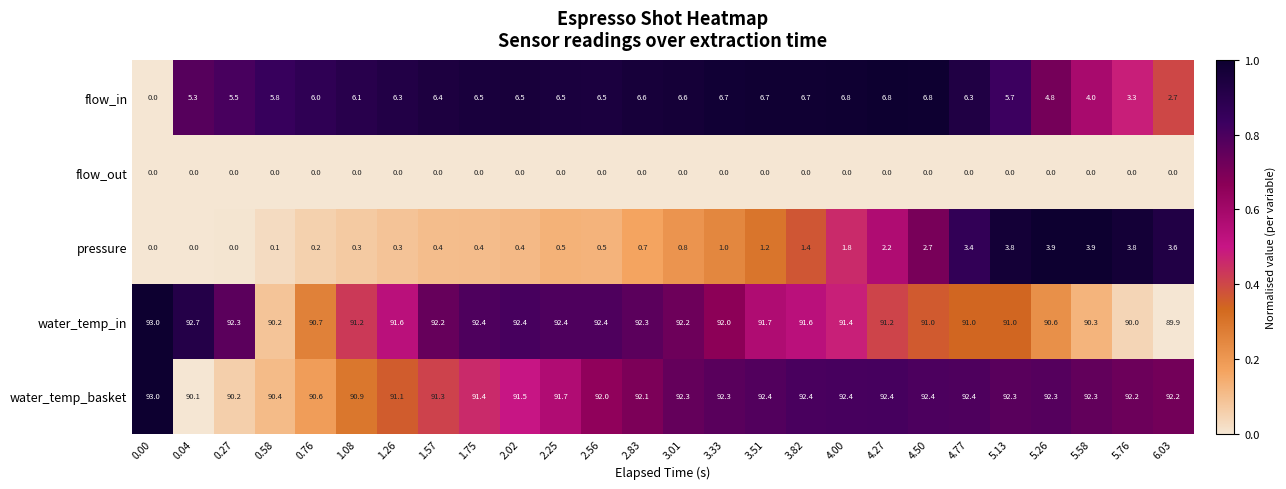

Which series has the largest range (max minus min)?

flow_in